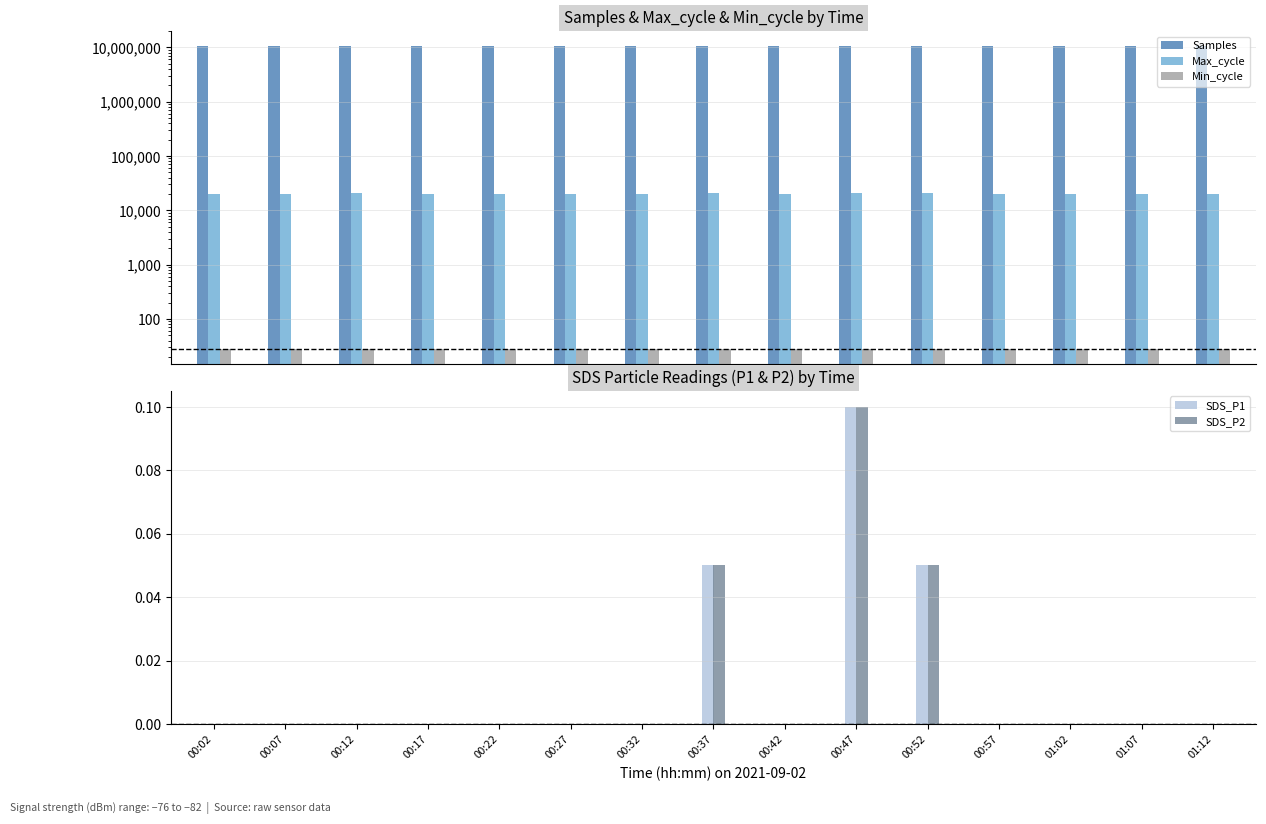

Reading right to left, extract all data points from this chart.

Samples: 01:12=10513770.0	01:07=10488294.0	01:02=10510594.0	00:57=10517170.0	00:52=10514507.0	00:47=10515433.0	00:42=10523505.0	00:37=10502038.0	00:32=10499943.0	00:27=10513547.0	00:22=10519136.0	00:17=10500251.0	00:12=10519673.0	00:07=10518820.0	00:02=10526860.0
Max_cycle: 01:12=20055.0	01:07=20054.0	01:02=20051.0	00:57=20044.0	00:52=20475.0	00:47=20527.0	00:42=20044.0	00:37=20476.0	00:32=20055.0	00:27=20041.0	00:22=20374.0	00:17=20048.0	00:12=20477.0	00:07=20064.0	00:02=20047.0
Min_cycle: 01:12=28.0	01:07=28.0	01:02=28.0	00:57=28.0	00:52=28.0	00:47=28.0	00:42=28.0	00:37=28.0	00:32=28.0	00:27=28.0	00:22=28.0	00:17=28.0	00:12=28.0	00:07=28.0	00:02=28.0
SDS_P1: 01:12=0.0	01:07=0.0	01:02=0.0	00:57=0.0	00:52=0.1	00:47=0.1	00:42=0.0	00:37=0.1	00:32=0.0	00:27=0.0	00:22=0.0	00:17=0.0	00:12=0.0	00:07=0.0	00:02=0.0
SDS_P2: 01:12=0.0	01:07=0.0	01:02=0.0	00:57=0.0	00:52=0.1	00:47=0.1	00:42=0.0	00:37=0.1	00:32=0.0	00:27=0.0	00:22=0.0	00:17=0.0	00:12=0.0	00:07=0.0	00:02=0.0